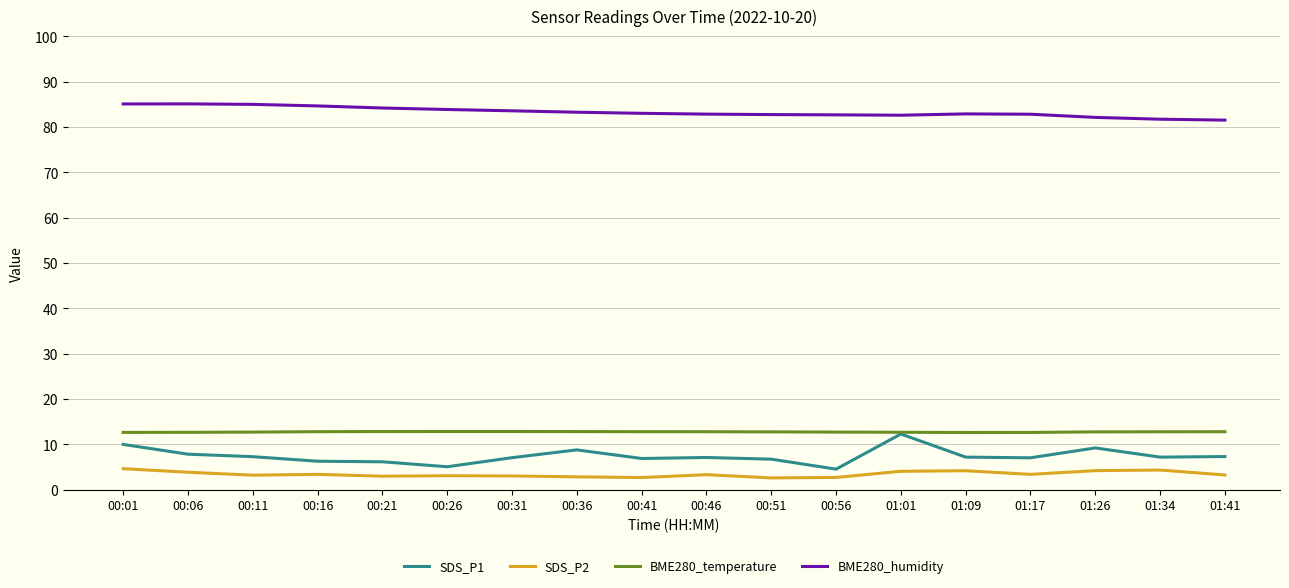

True or false: SDS_P2 and BME280_humidity cross at least once.

False